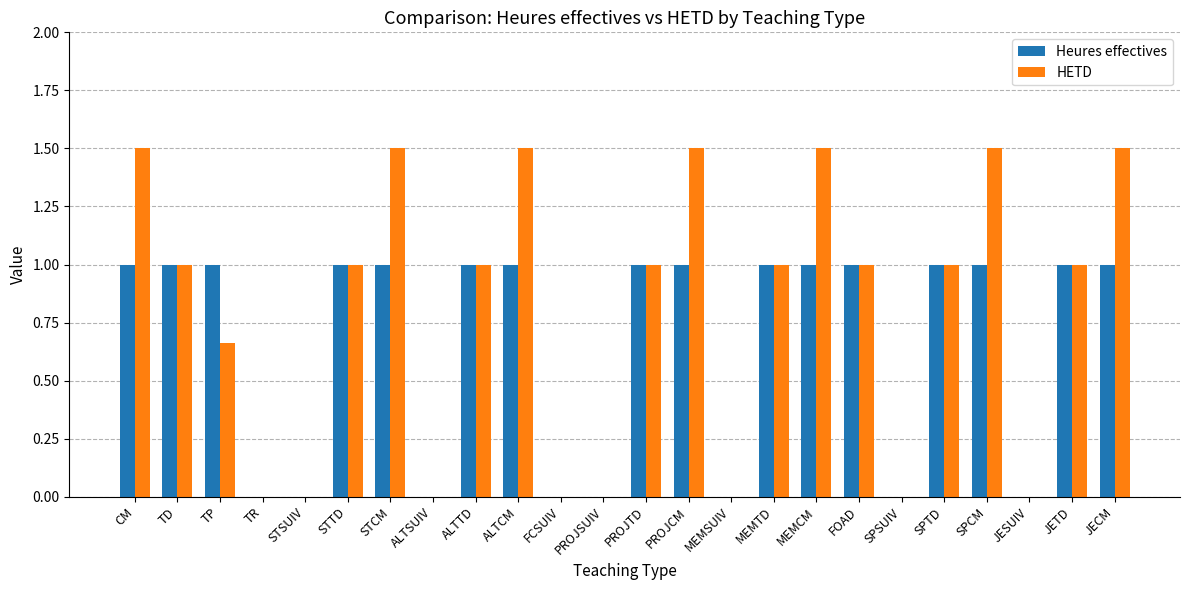

Count the HETD values in the range 0 to 1.

17